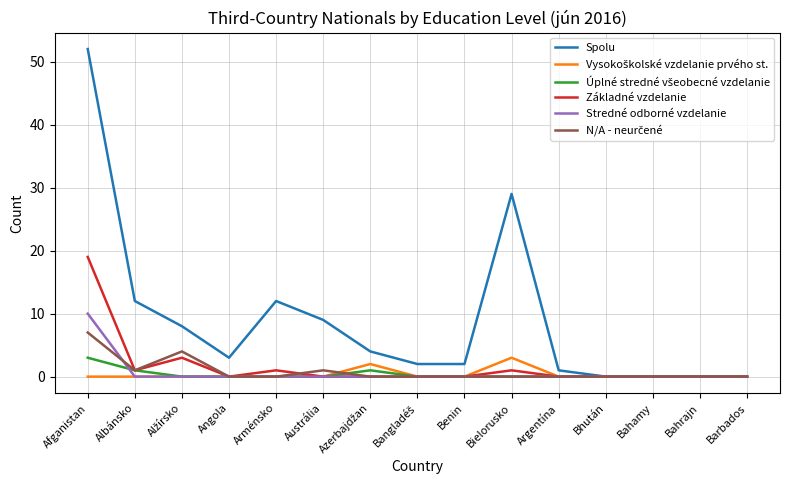

Is this an area chart (filled region under the line)?

No